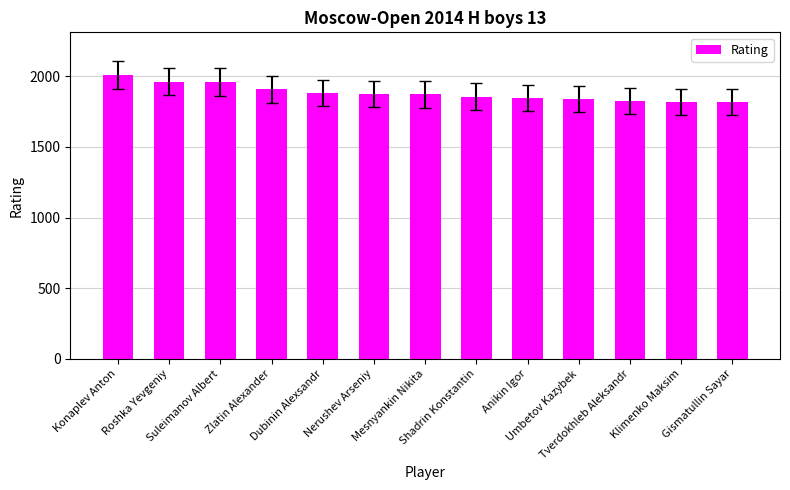

The chart shows a value of 1960 at Suleimanov Albert. True or false?

True